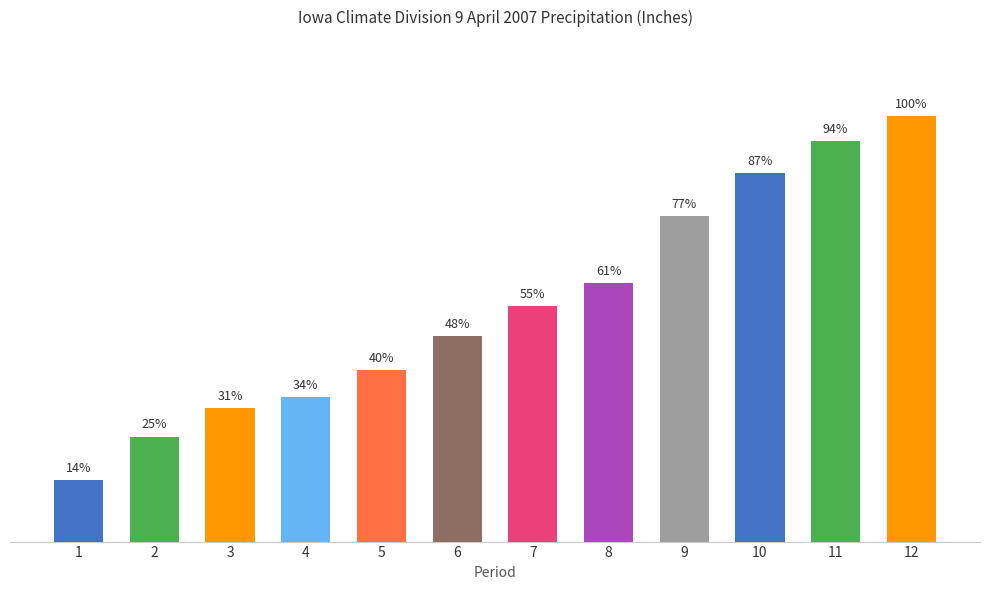

Are the bars grouped side by side (vs. stacked)?

No